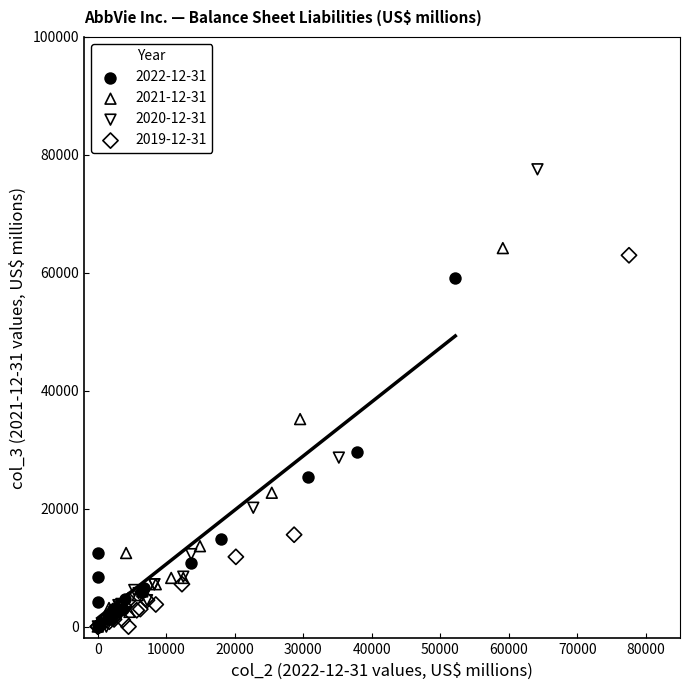

Which series has the widest spread of Y values?

2020-12-31